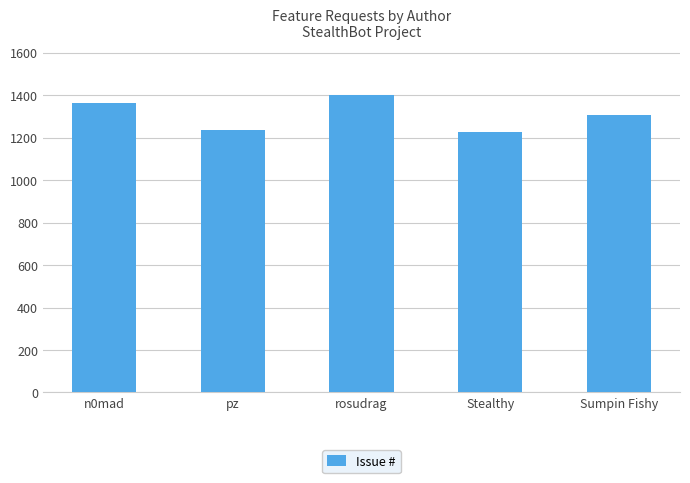

What is the change in value from n0mad to Stealthy?

-135